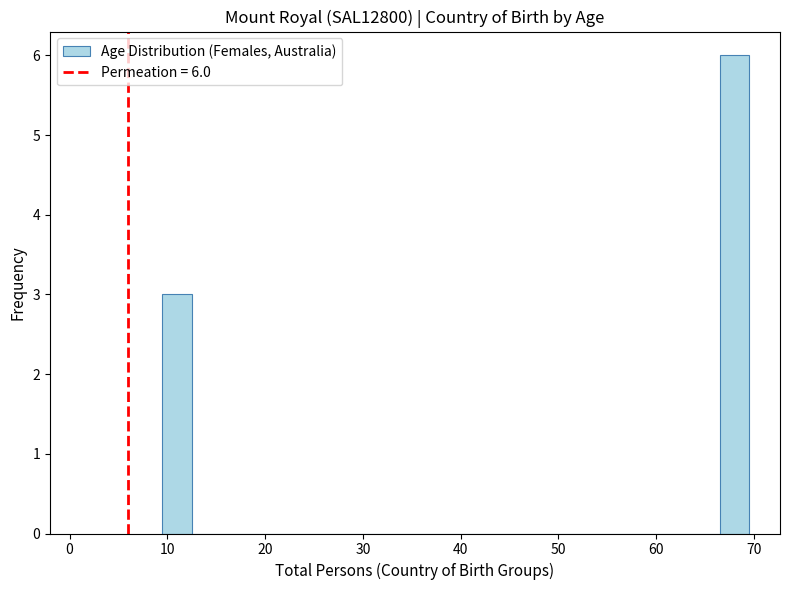

Around what value on the x-axis is the tallest bar? Give the approximate position of its centre, as read against the axis.

68